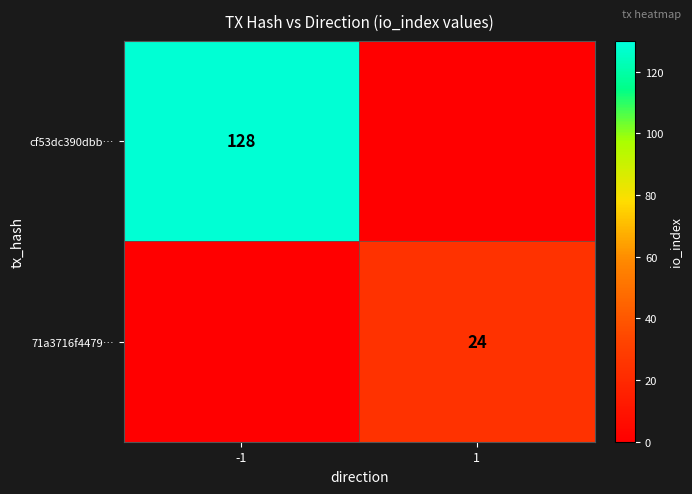

Is the value of cf53dc390dbb… at -1 greater than the value of 71a3716f4479… at 1?

Yes